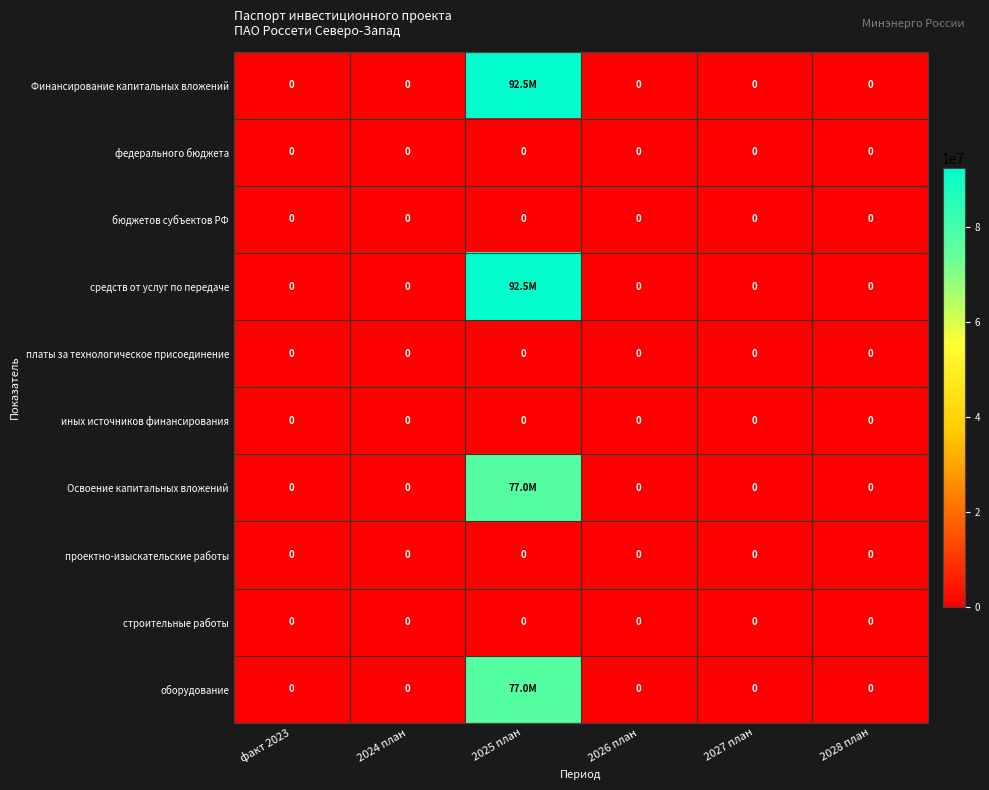

The иных источников финансирования series shows 0 at 2027 план. True or false?

True